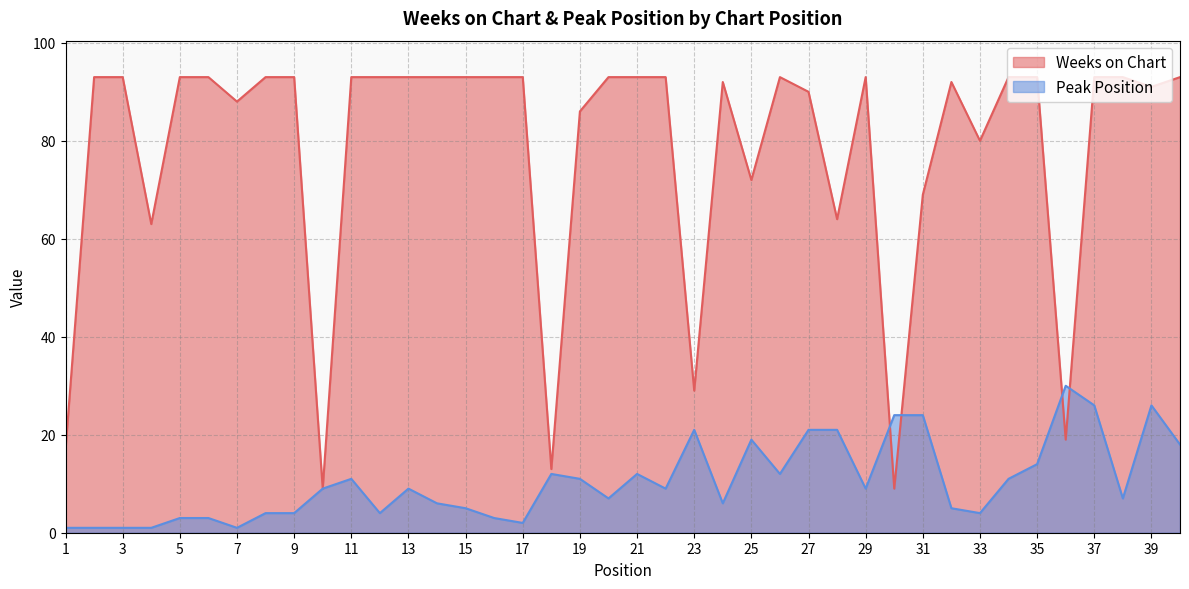

At which category is the sum across all series the highest?

37